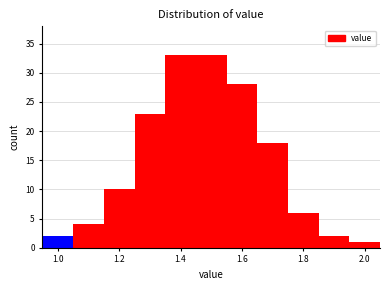

Reading left to right, transcribe this chart: for each bar, give the range it covers on the x-axis and its height. Neither the bar edges nor the heights are printed on the chart, so give them approximately, as read against the axes.

0.95 to 1.05: 2
1.05 to 1.15: 4
1.15 to 1.25: 10
1.25 to 1.35: 23
1.35 to 1.45: 33
1.45 to 1.55: 33
1.55 to 1.65: 28
1.65 to 1.75: 18
1.75 to 1.85: 6
1.85 to 1.95: 2
1.95 to 2.05: 1